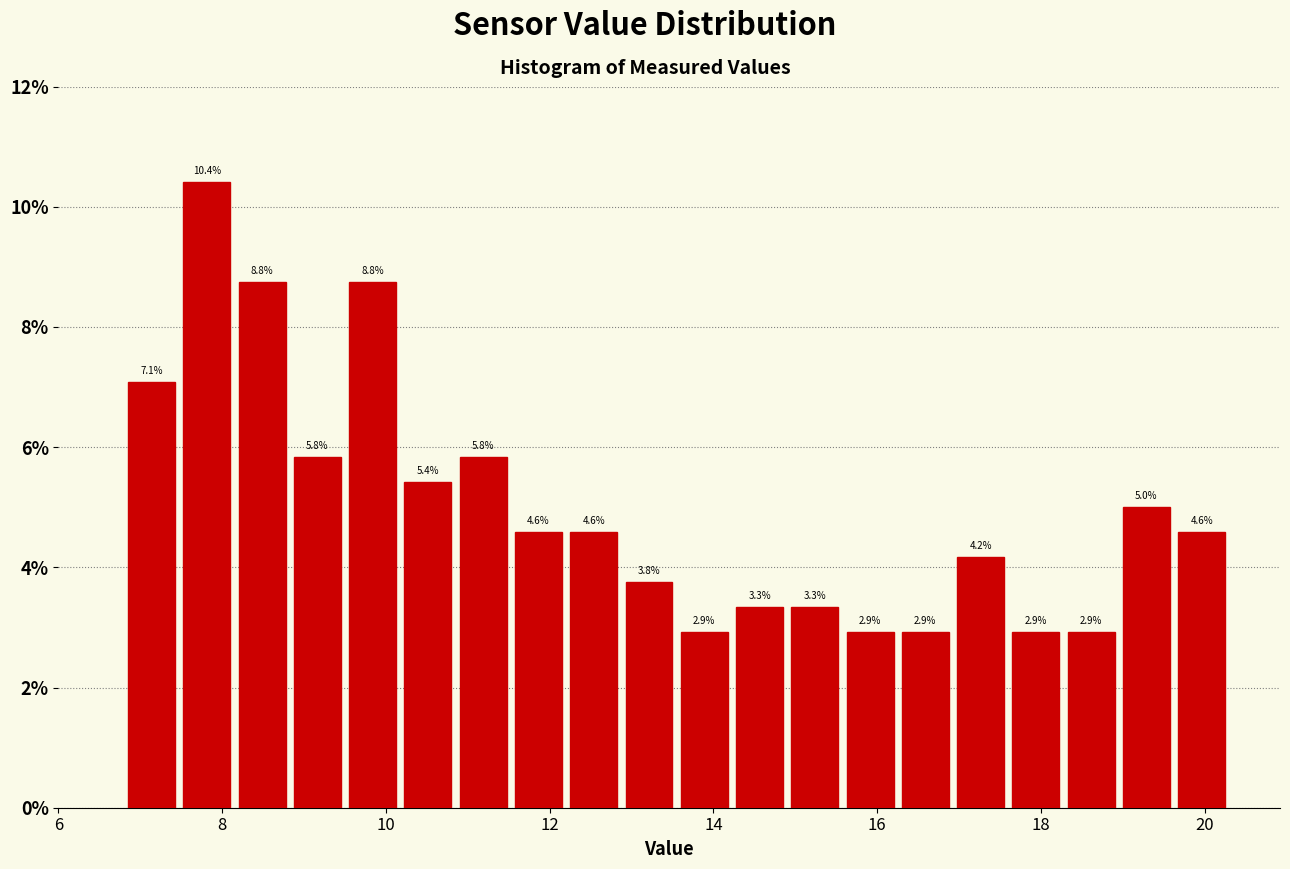

Read against the x-axis, roughly where is the centre of the tallest bar?

7.8